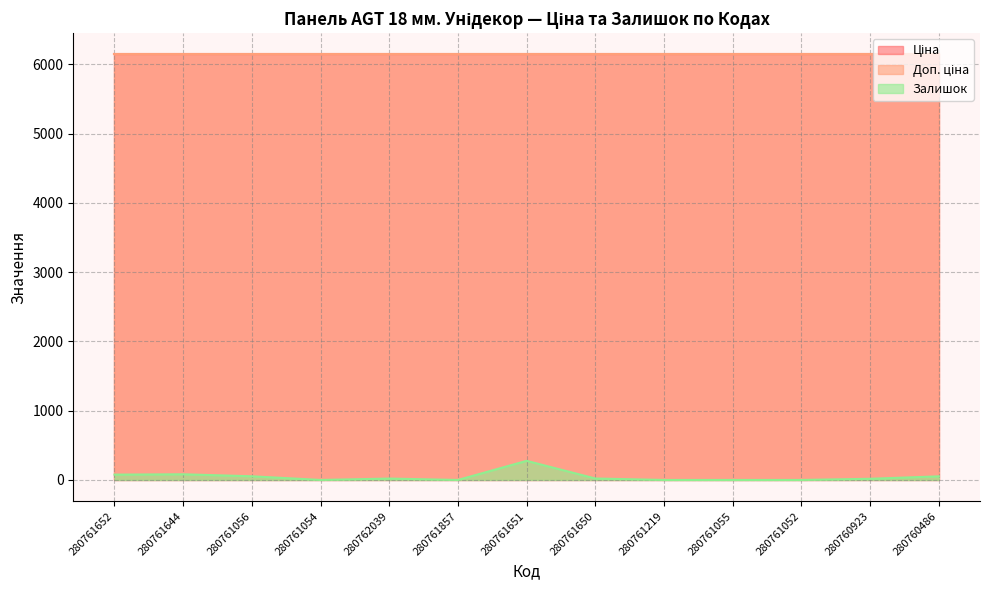

How many lines are shown in the chart?

3